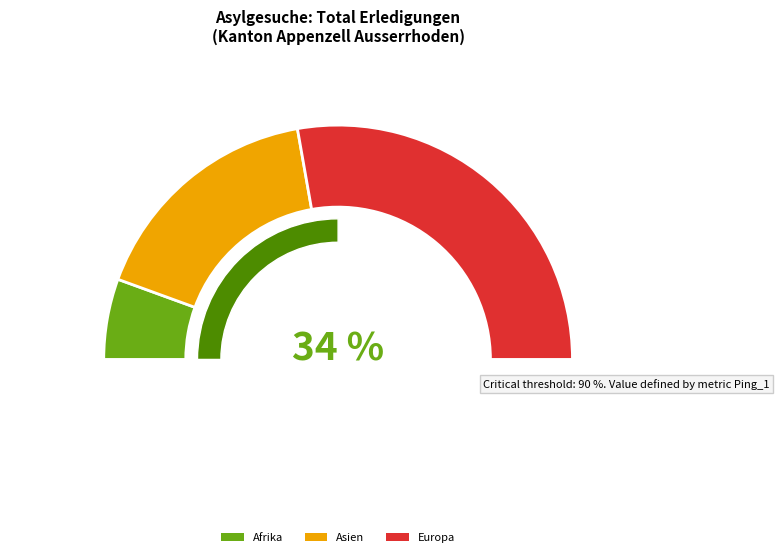

Is there a majority slice in this chart?

Yes